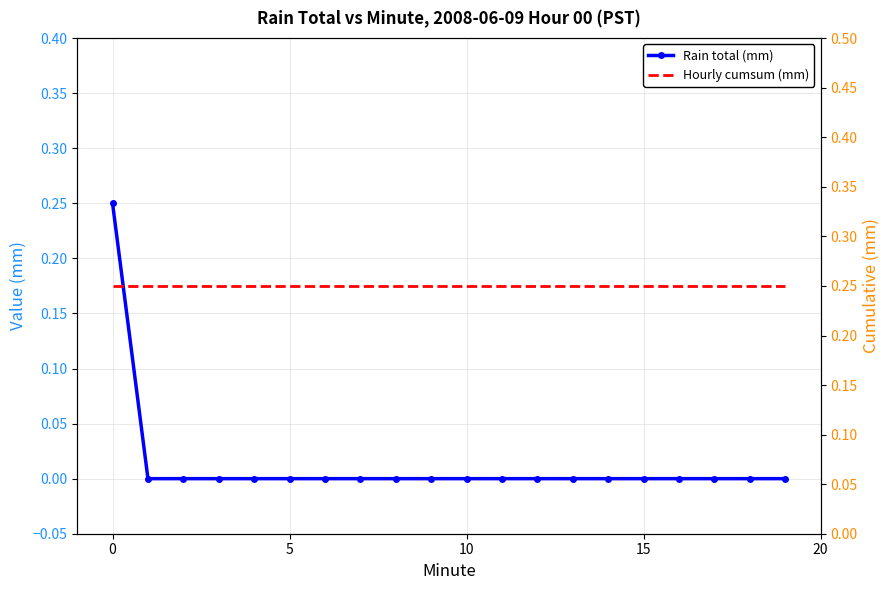

Count the Rain total (mm) values in the range 0 to 1.

20